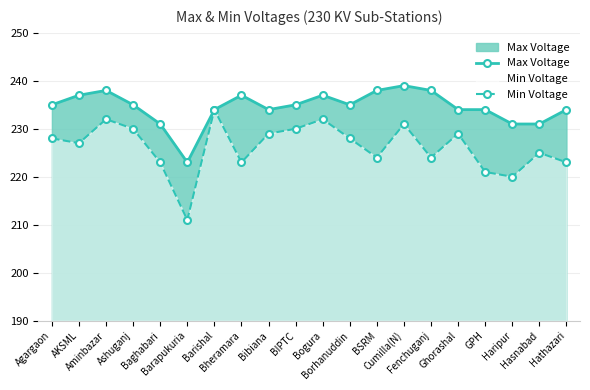

What is the average value of the Max Voltage series?

234